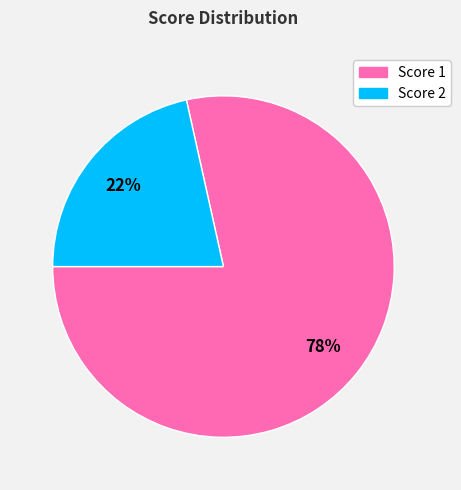

Is there any slice that represents more than half of the pie?

Yes